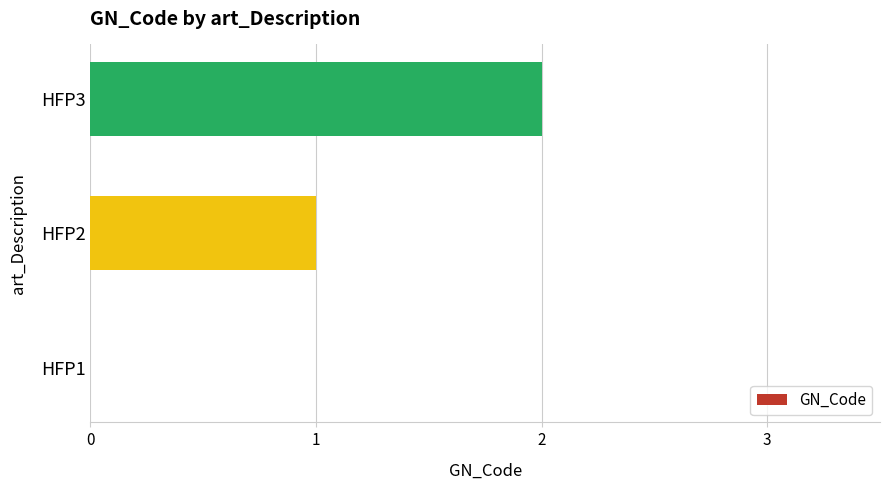

Which category has the highest value across all series?

HFP3